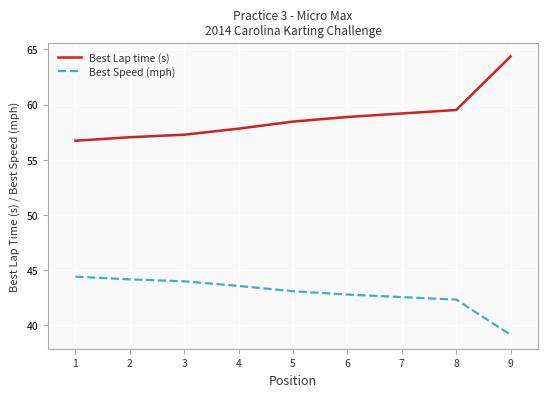

True or false: Best Lap time (s) and Best Speed (mph) intersect in this chart.

False